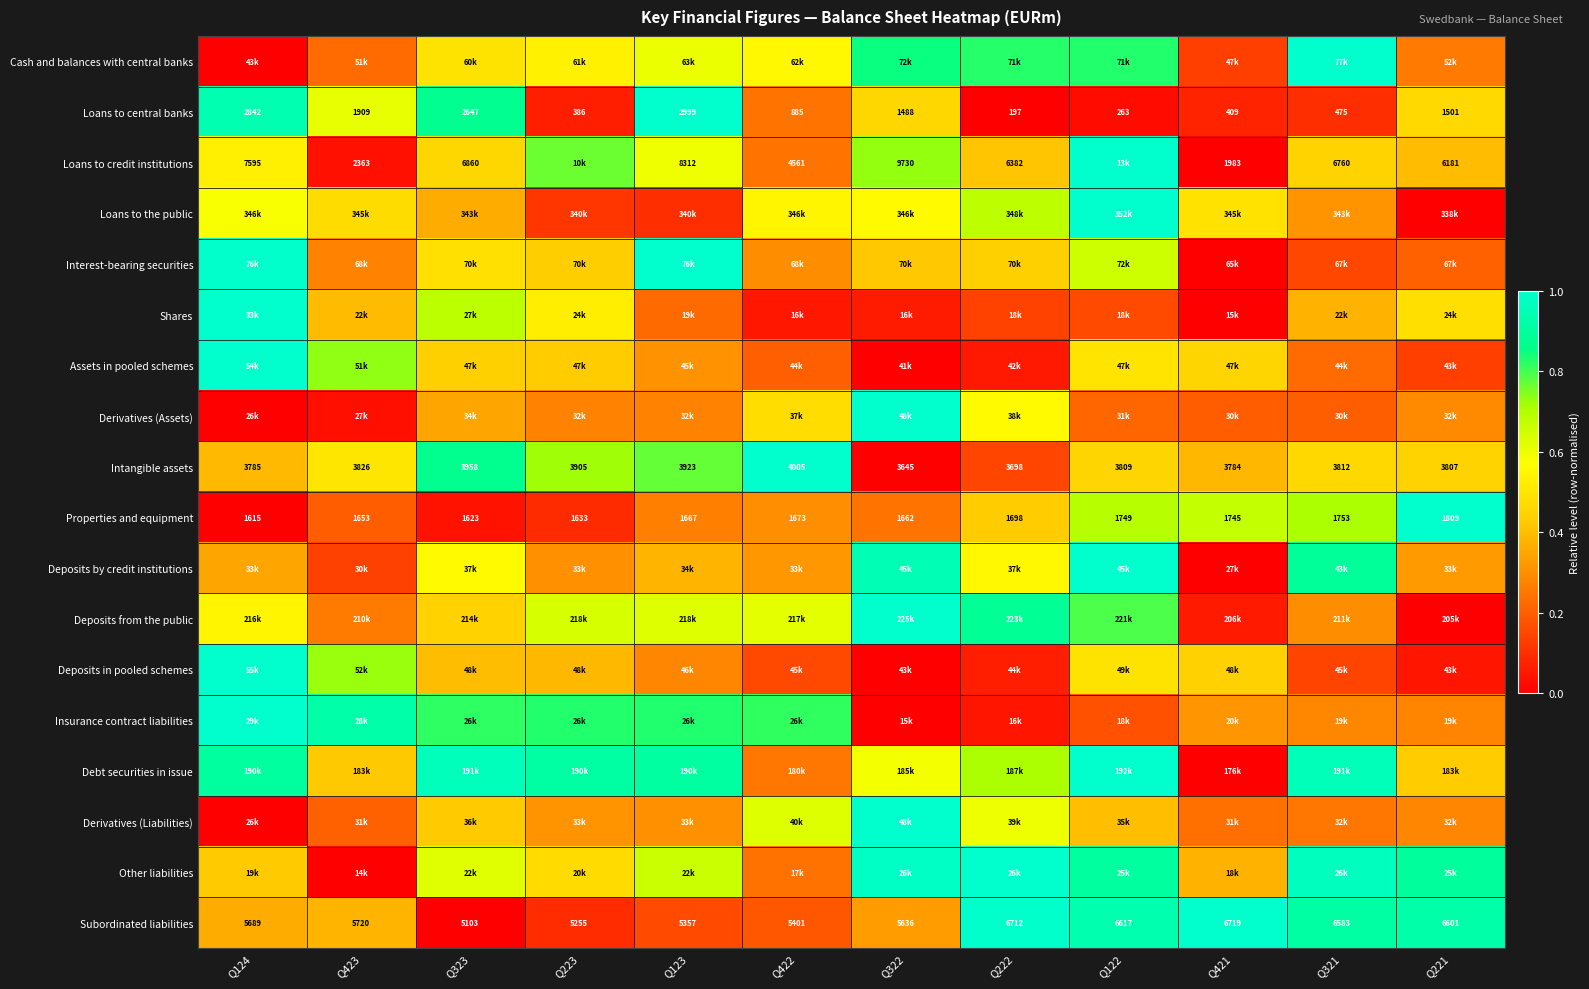

Is the value of Loans to central banks at Q422 greater than the value of Properties and equipment at Q322?

No